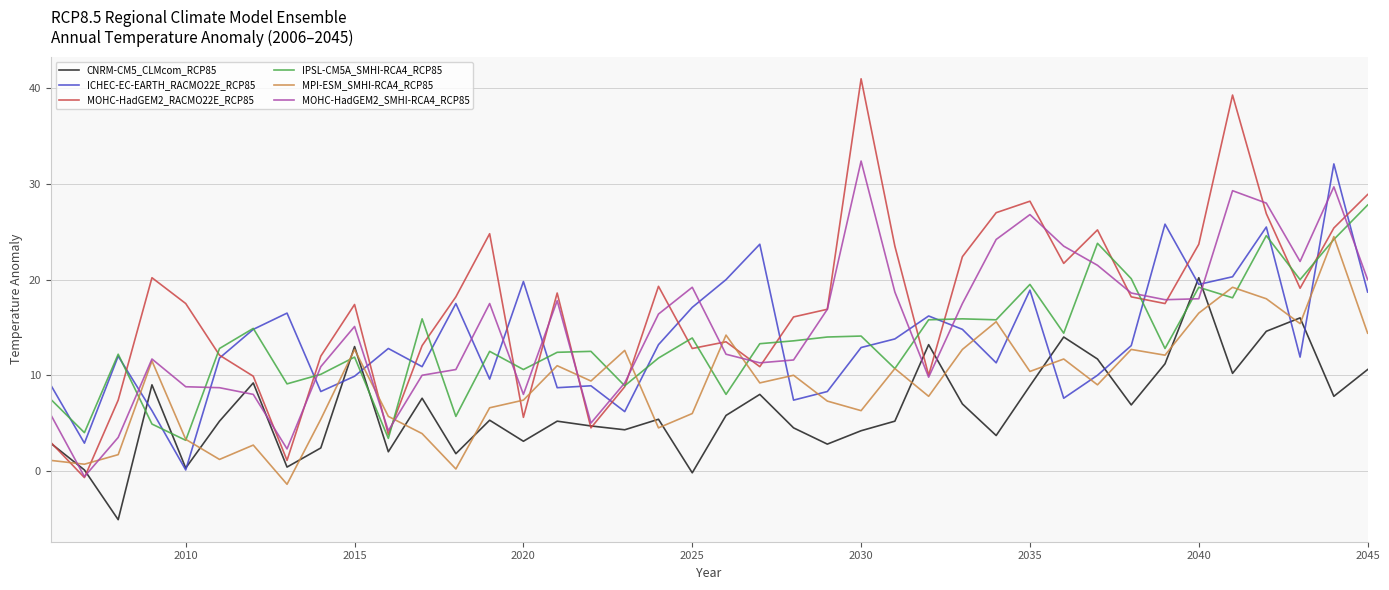

What is the difference between the maximum and minimum values in the IPSL-CM5A_SMHI-RCA4_RCP85 series?

24.6